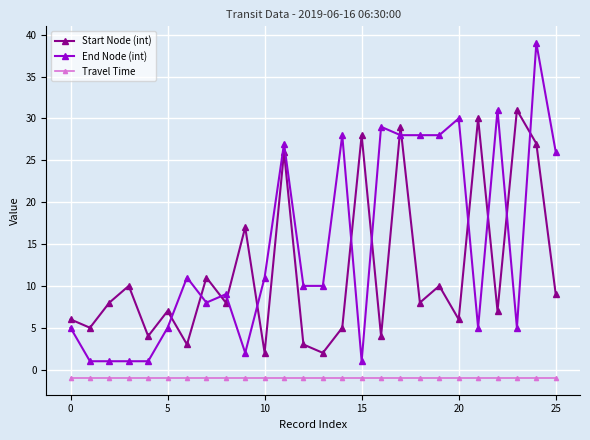

What is the maximum value shown in the chart?

39